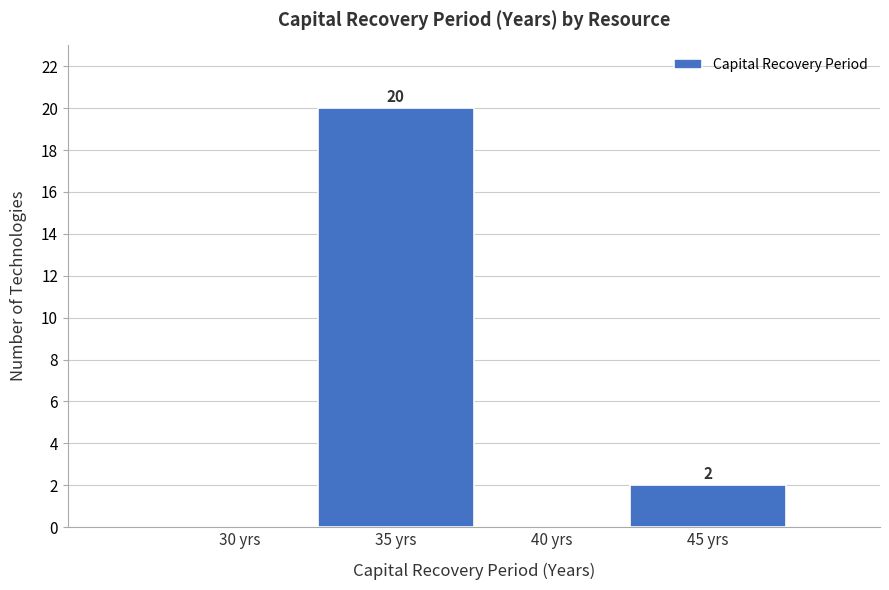

Reading left to right, transcribe all the data shown in this chart.

30 yrs=0	35 yrs=20	40 yrs=0	45 yrs=2